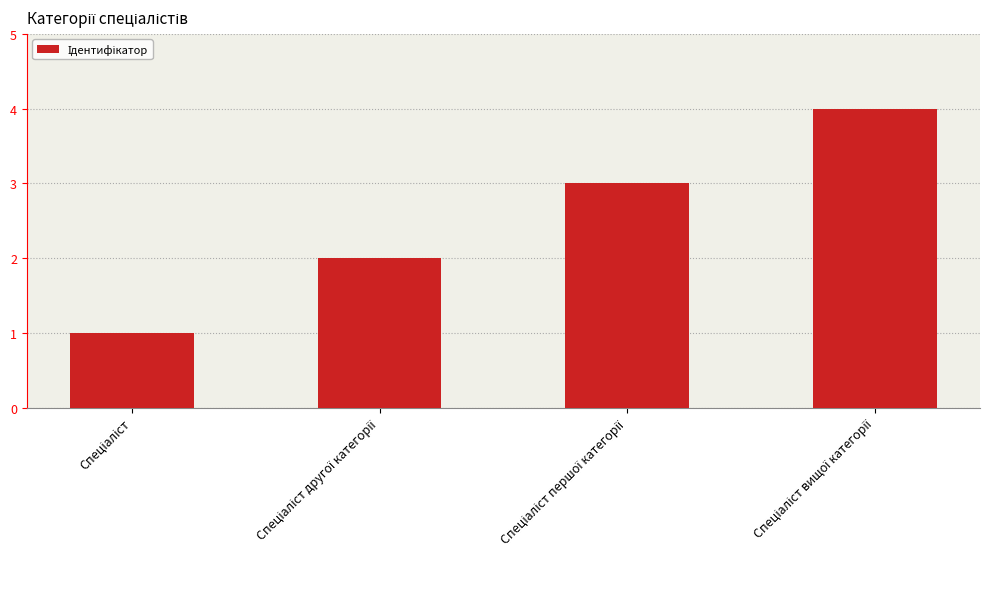

What is the maximum value shown in the chart?

4